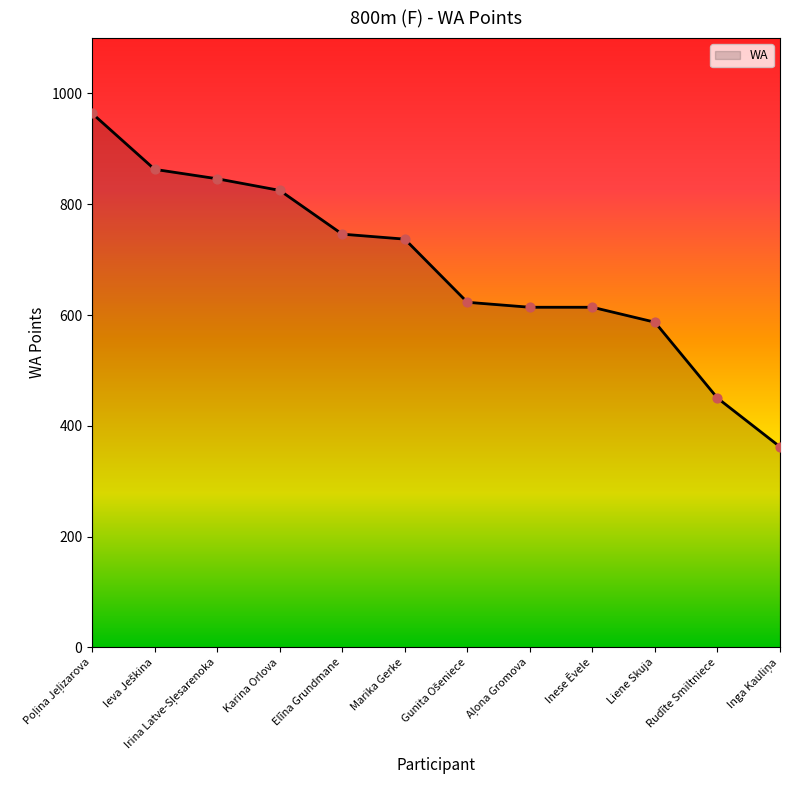

What is the minimum value shown in the chart?

362